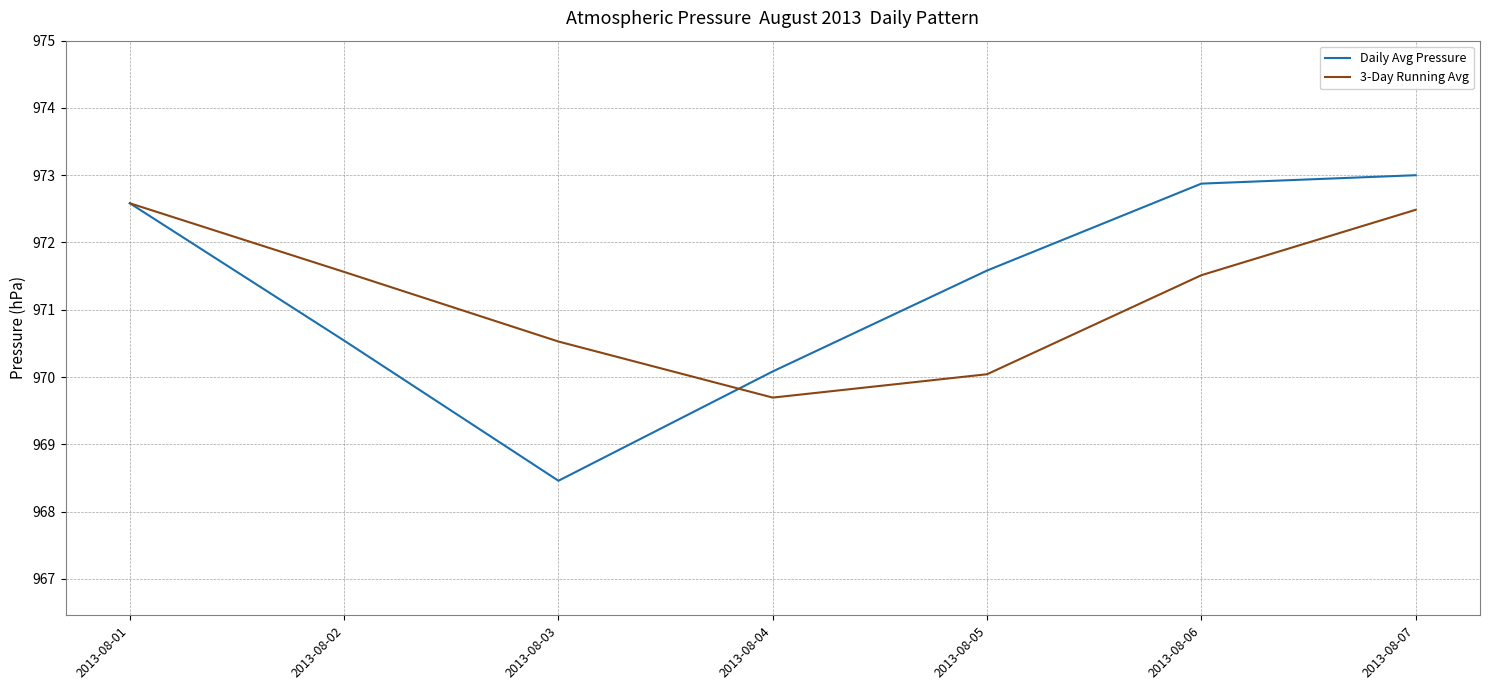

Rank the series at 2013-08-02 from highest to lowest value.

3-Day Running Avg, Daily Avg Pressure